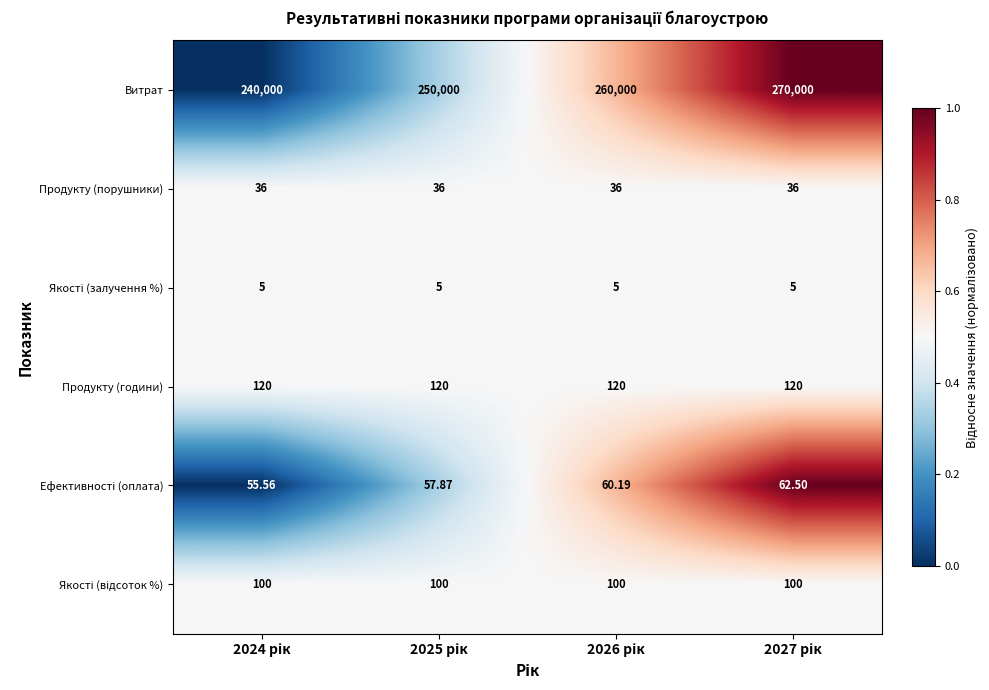

Which series has the largest range (max minus min)?

Витрат